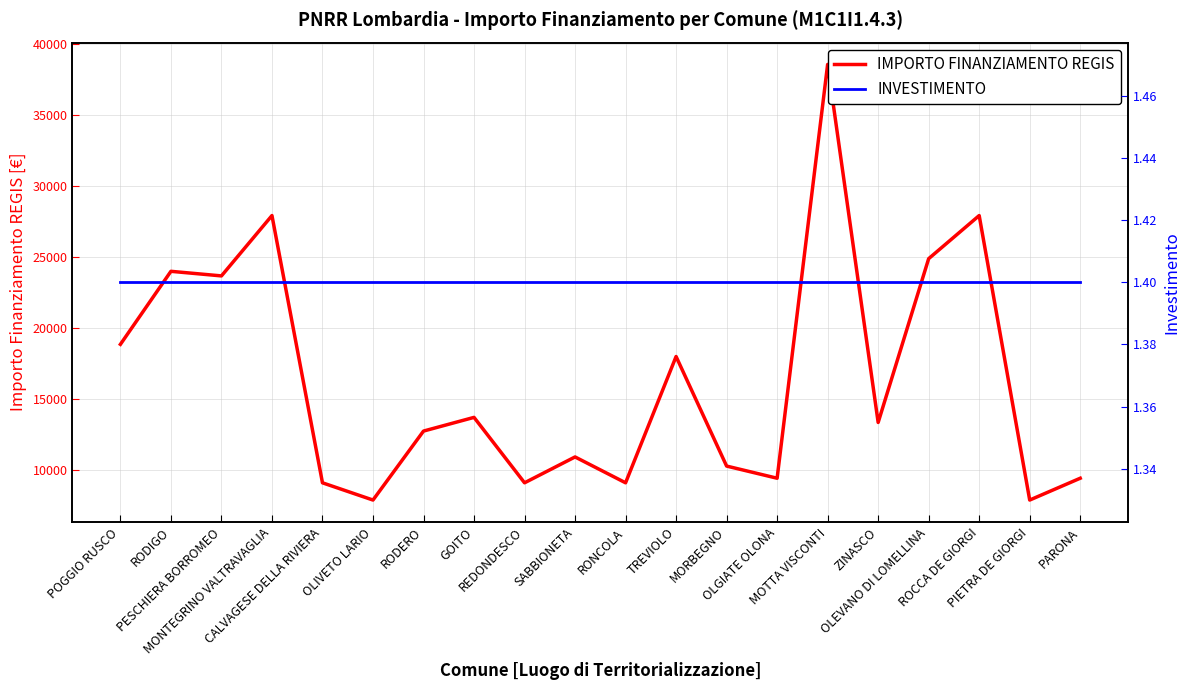

What is the greatest value displayed?

38565.0